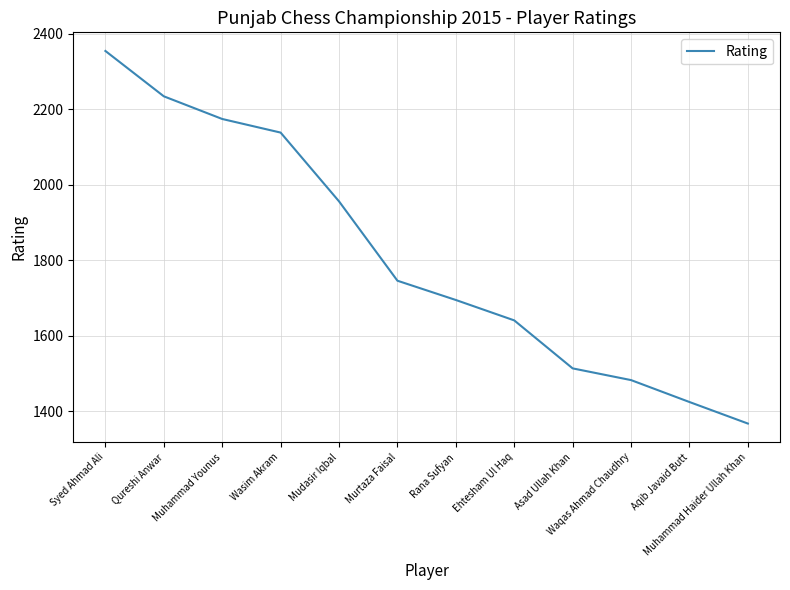

Rank the categories by value from lowest to highest.

Muhammad Haider Ullah Khan, Aqib Javaid Butt, Waqas Ahmad Chaudhry, Asad Ullah Khan, Ehtesham Ul Haq, Rana Sufyan, Murtaza Faisal, Mudasir Iqbal, Wasim Akram, Muhammad Younus, Qureshi Anwar, Syed Ahmad Ali